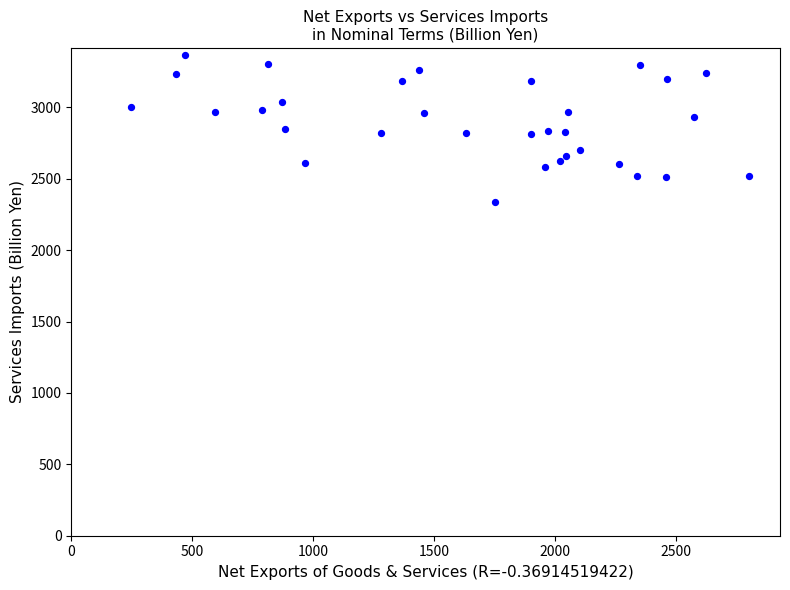

What is the range of X values (max minus min)?

2556.8